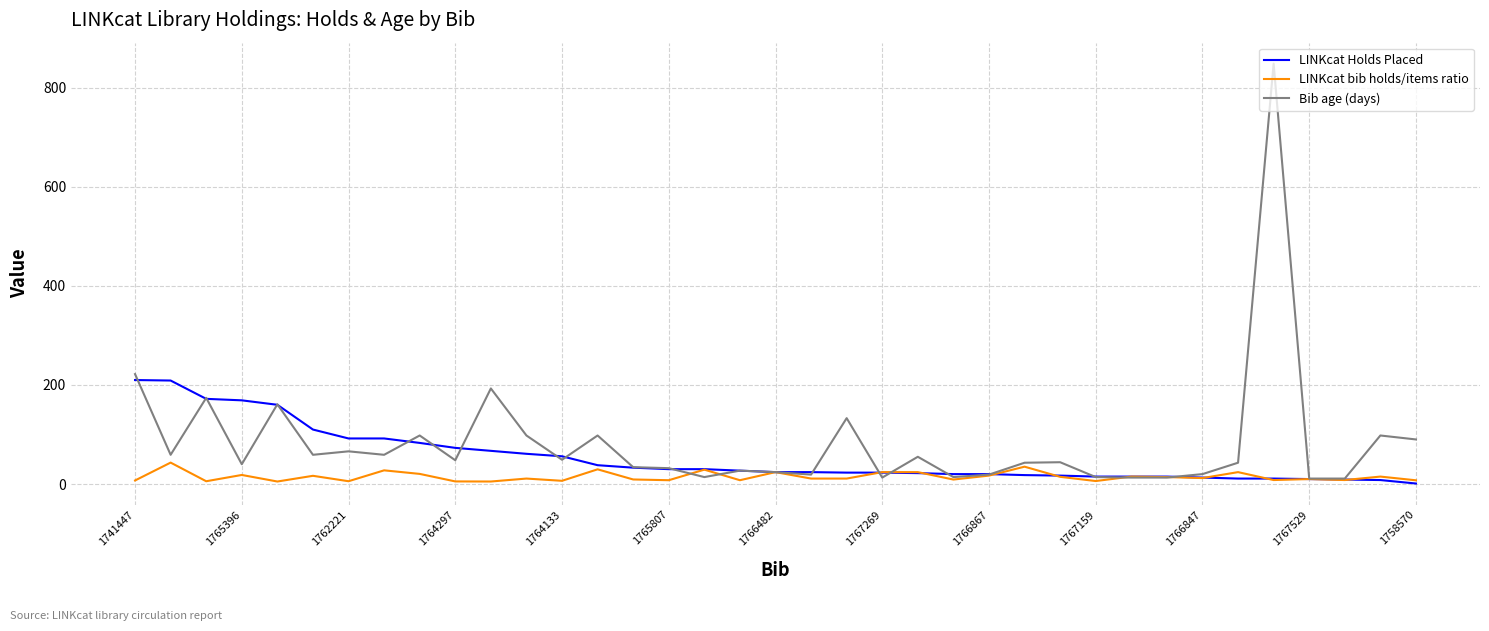

Which series has the widest spread of values?

Bib age (days)